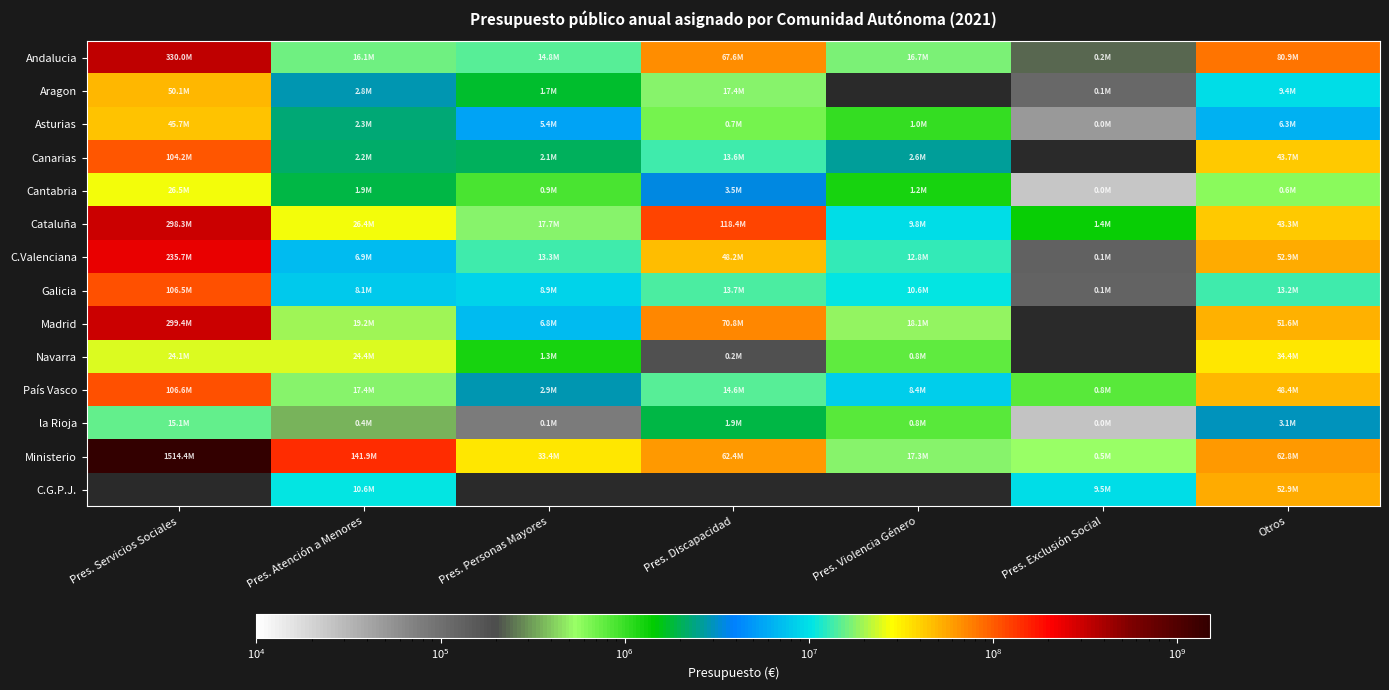

True or false: Navarra has a value of 43743093.8 at Pres. Atención a Menores.

False